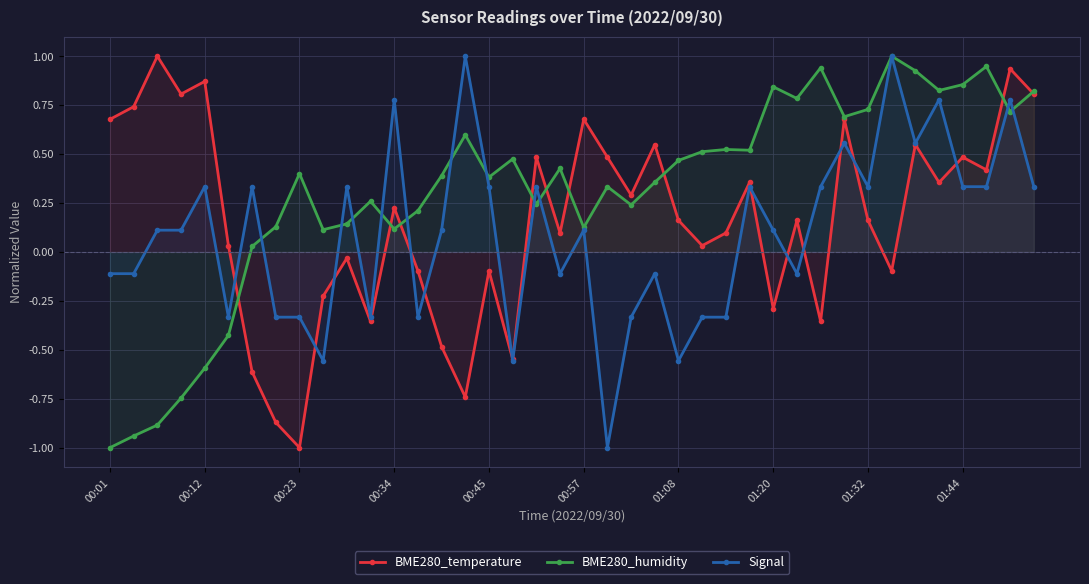

Which category has the lowest value in the BME280_humidity series?

00:01